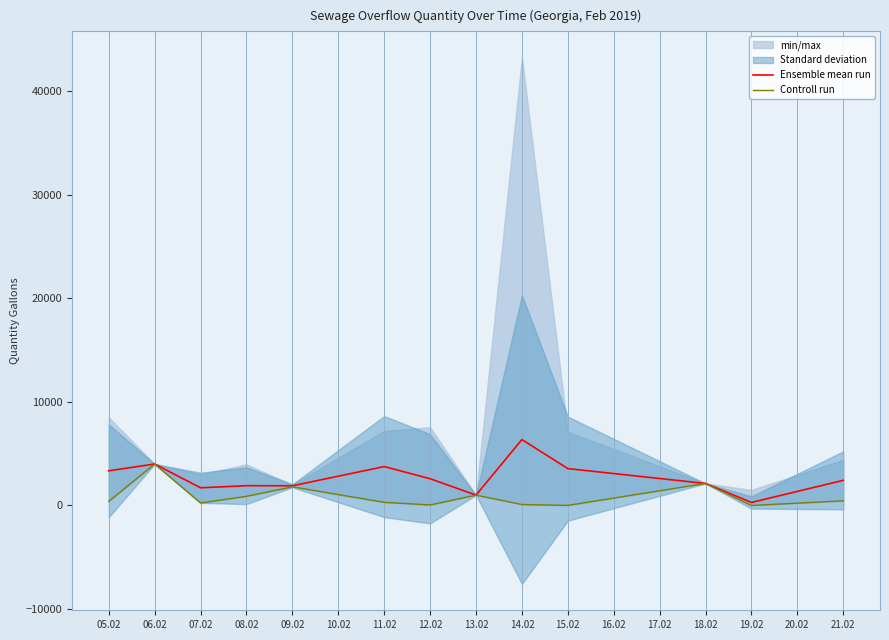

What is the maximum value for Ensemble mean run?

6358.7